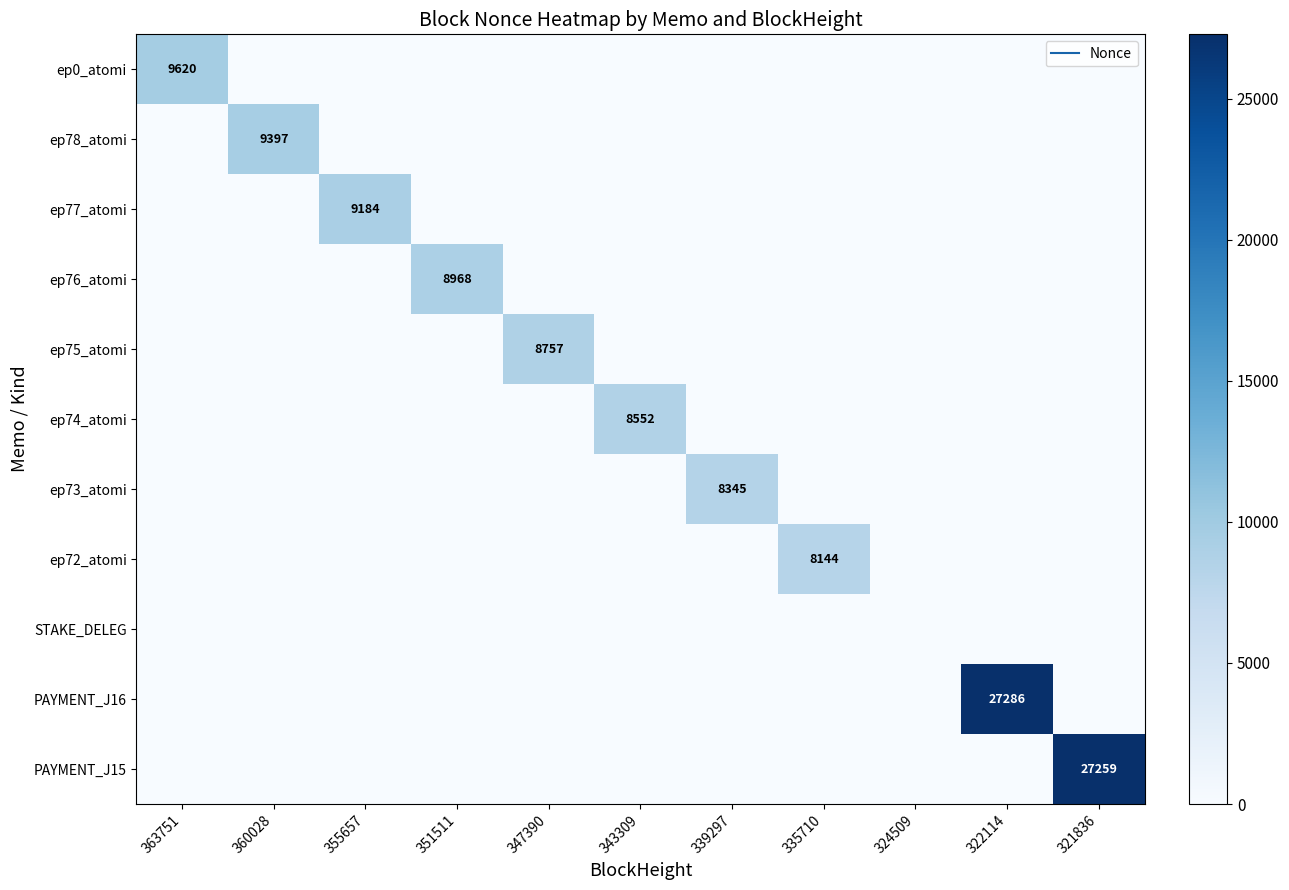

How many data points does each series have?

11